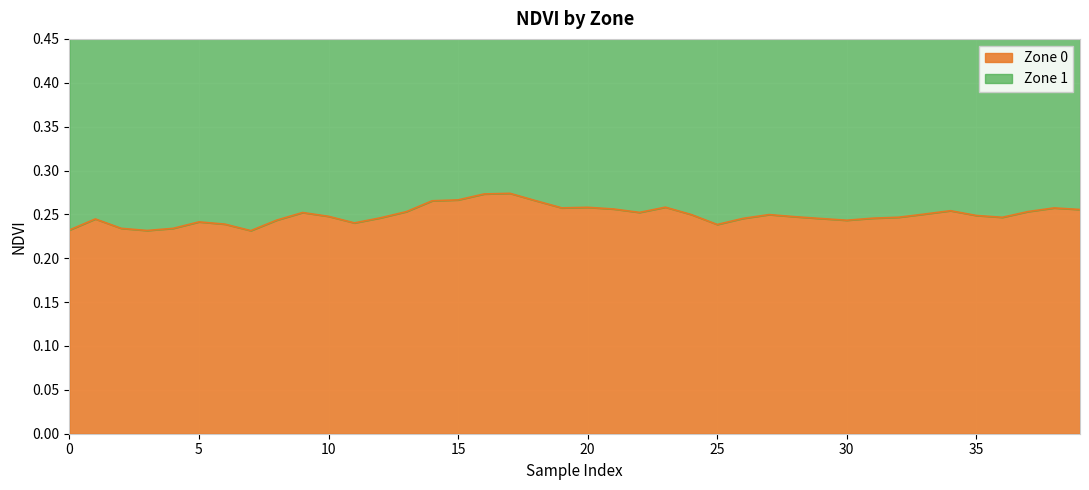

Reading left to right, transcribe all the data shown in this chart.

0=0.2	1=0.2	2=0.2	3=0.2	4=0.2	5=0.2	6=0.2	7=0.2	8=0.2	9=0.3	10=0.2	11=0.2	12=0.2	13=0.3	14=0.3	15=0.3	16=0.3	17=0.3	18=0.3	19=0.3	20=0.3	21=0.3	22=0.3	23=0.3	24=0.2	25=0.2	26=0.2	27=0.2	28=0.2	29=0.2	30=0.2	31=0.2	32=0.2	33=0.3	34=0.3	35=0.2	36=0.2	37=0.3	38=0.3	39=0.3